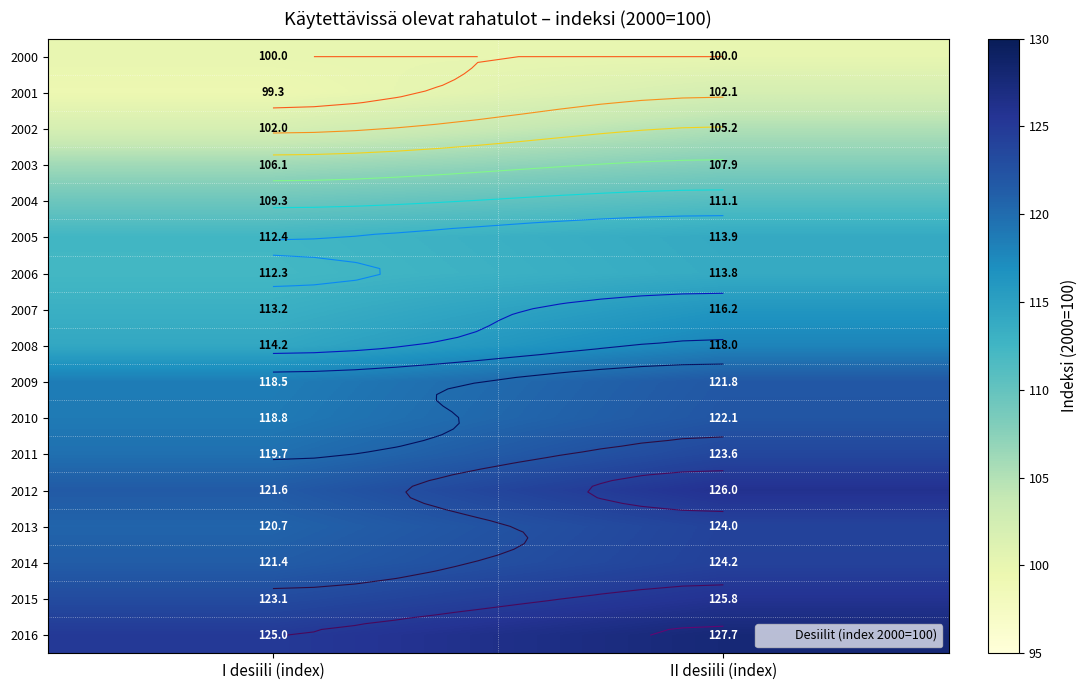

Where does the 2002 series first go above 105?

II desiili (index)